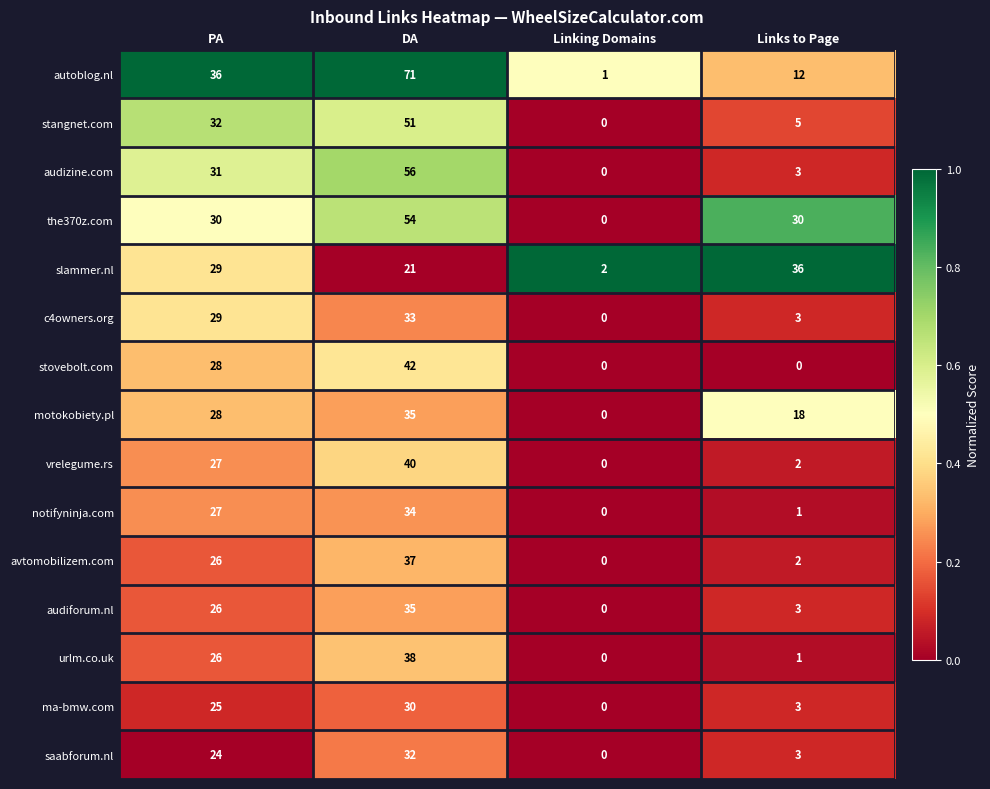

The value of avtomobilizem.com at Links to Page is 2. True or false?

True